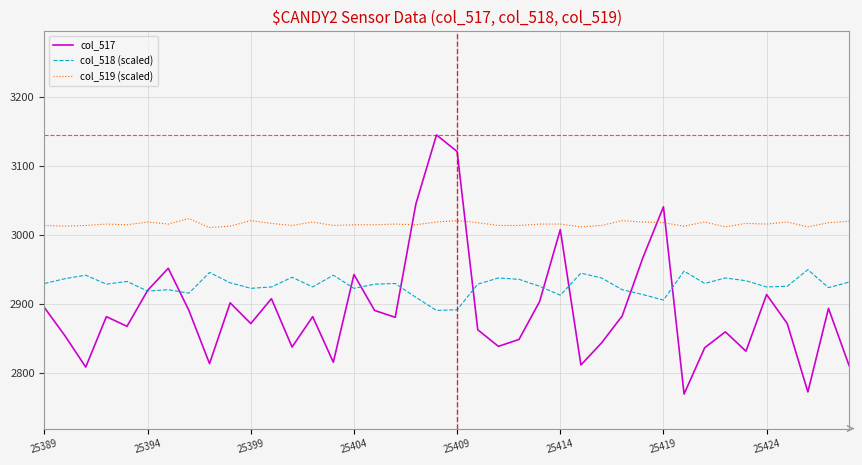

True or false: col_518 (scaled) and col_519 (scaled) cross at least once.

False